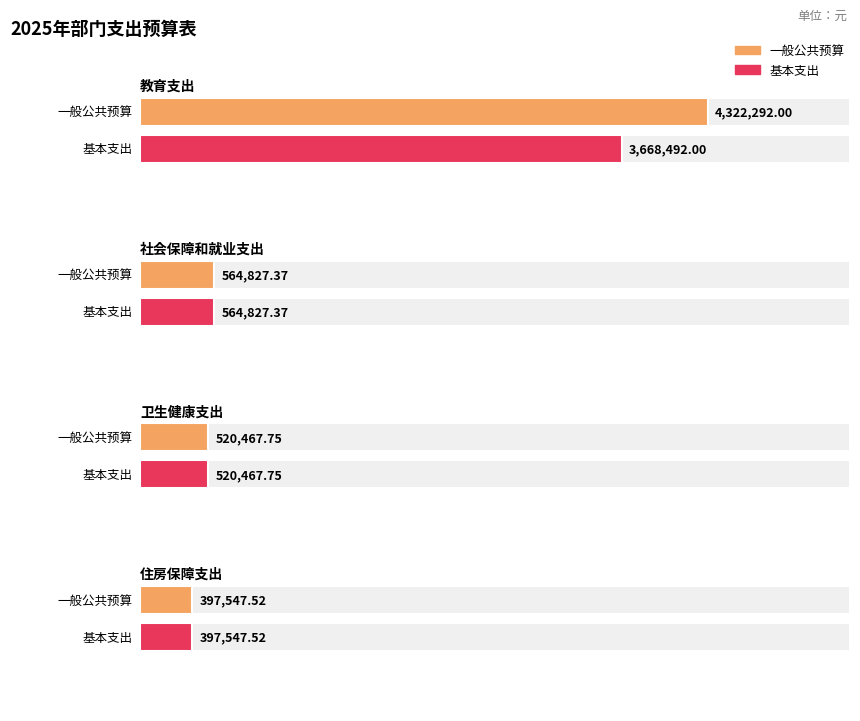

Is it true that 一般公共预算 equals 397547.5 at 住房保障支出?

True